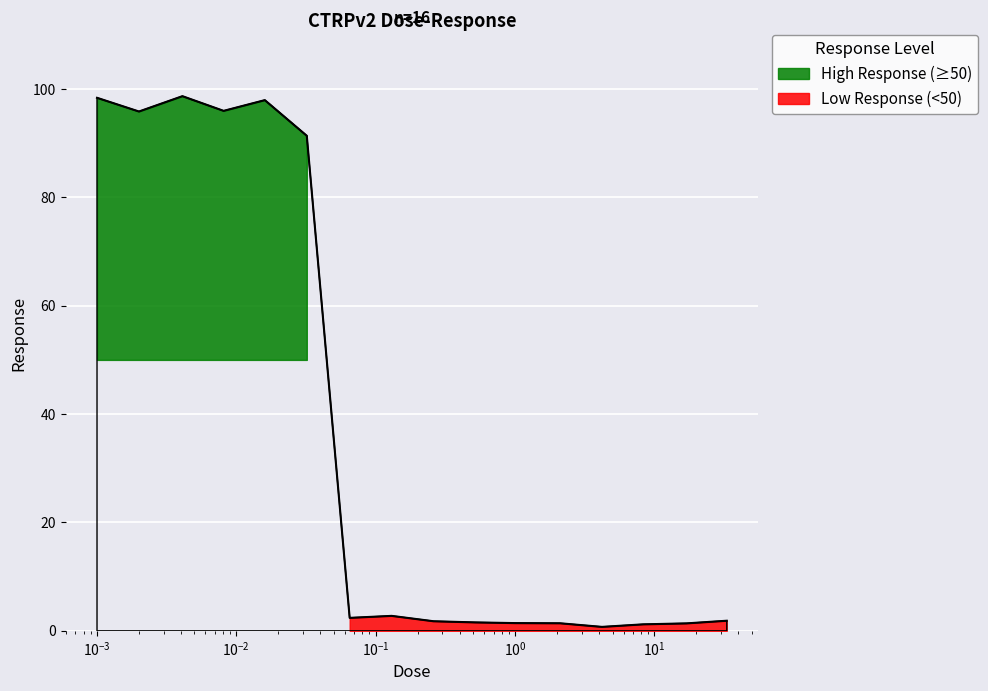

What is the sum of all values?

594.6